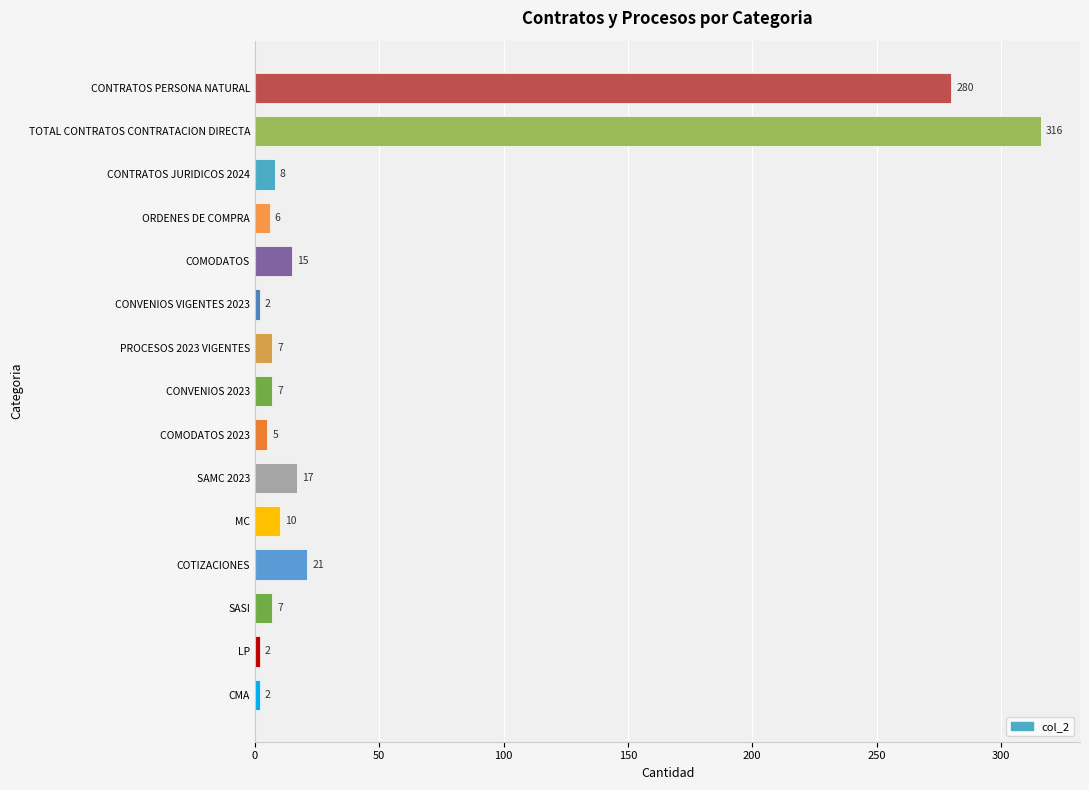

The chart shows a value of 21 at COTIZACIONES. True or false?

True